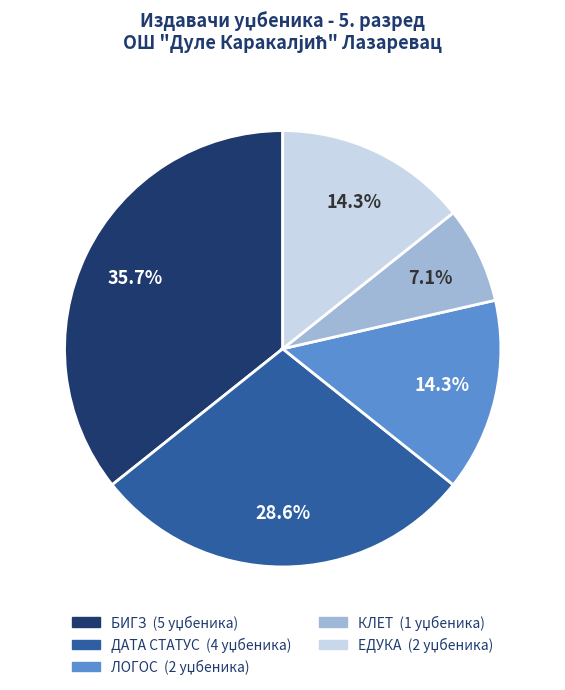

Which has a higher value, ЛОГОС or КЛЕТ?

ЛОГОС